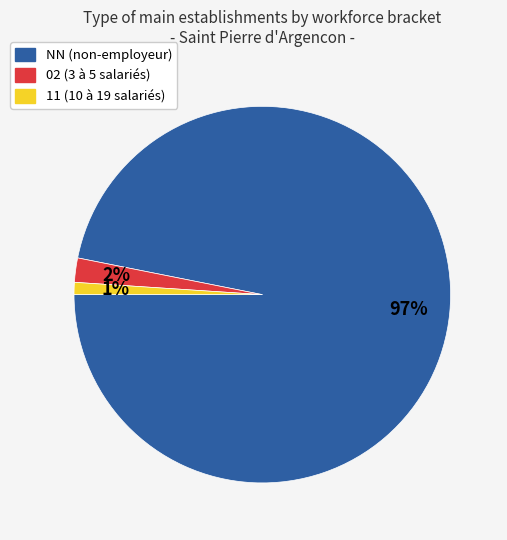

Is there any slice that represents more than half of the pie?

Yes